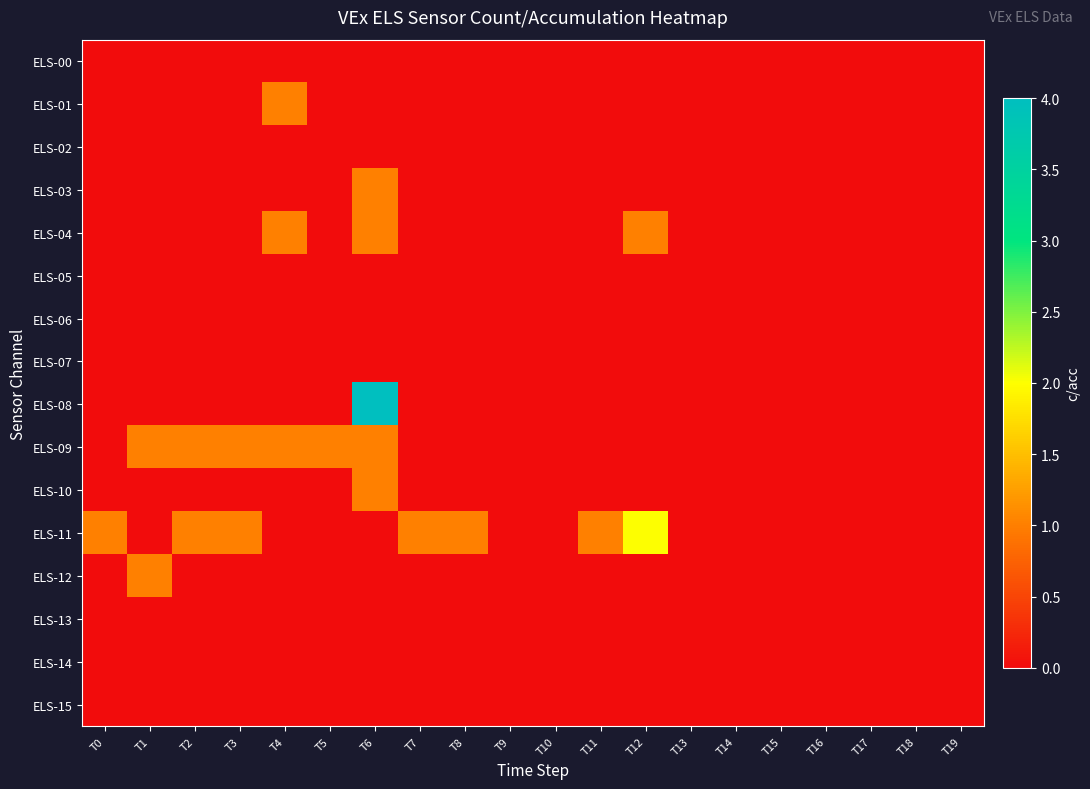

Between T3 and T6, which is larger?

T3